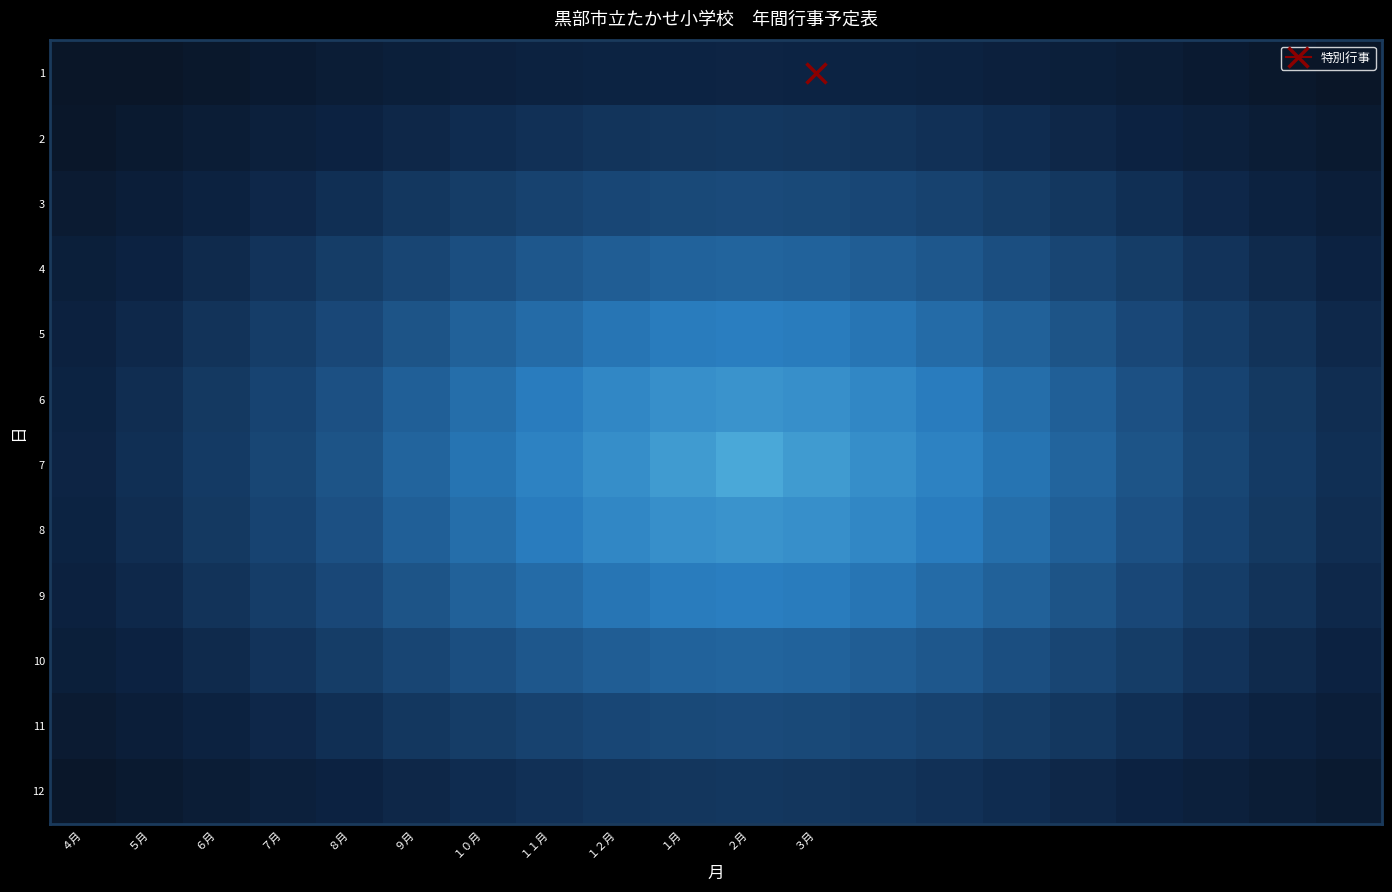

Which series has the largest total across all categories?

7